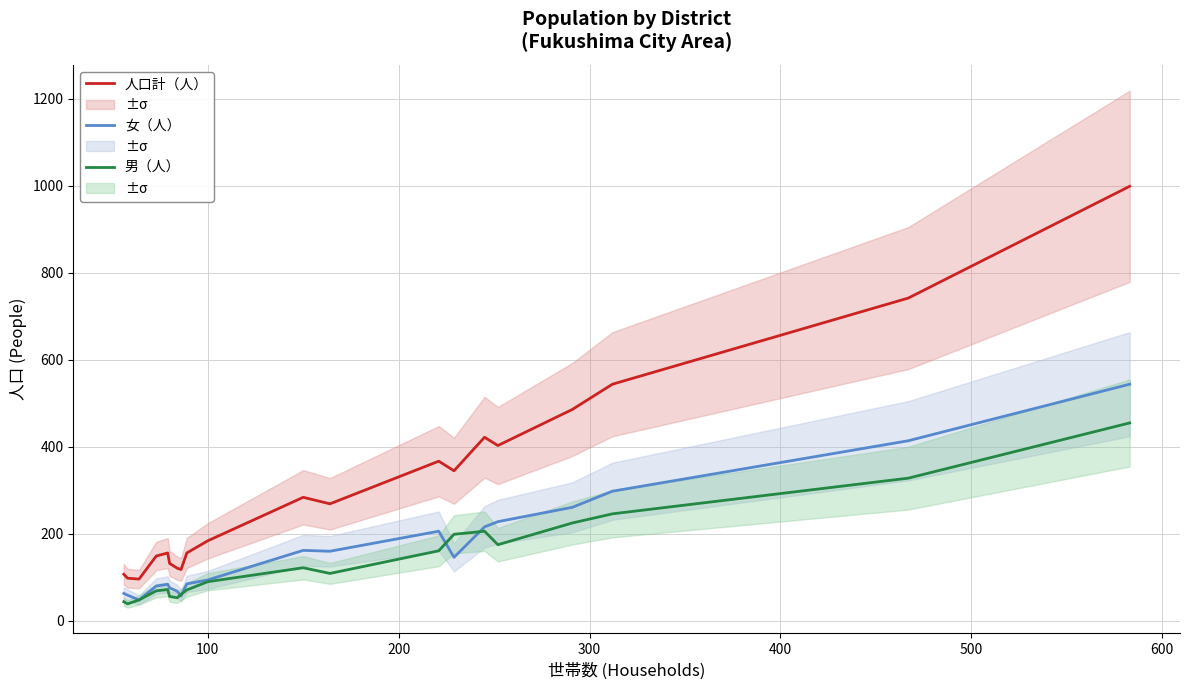

In 女（人）, how many points are lower than both neighbors (excluding endpoints)?

4